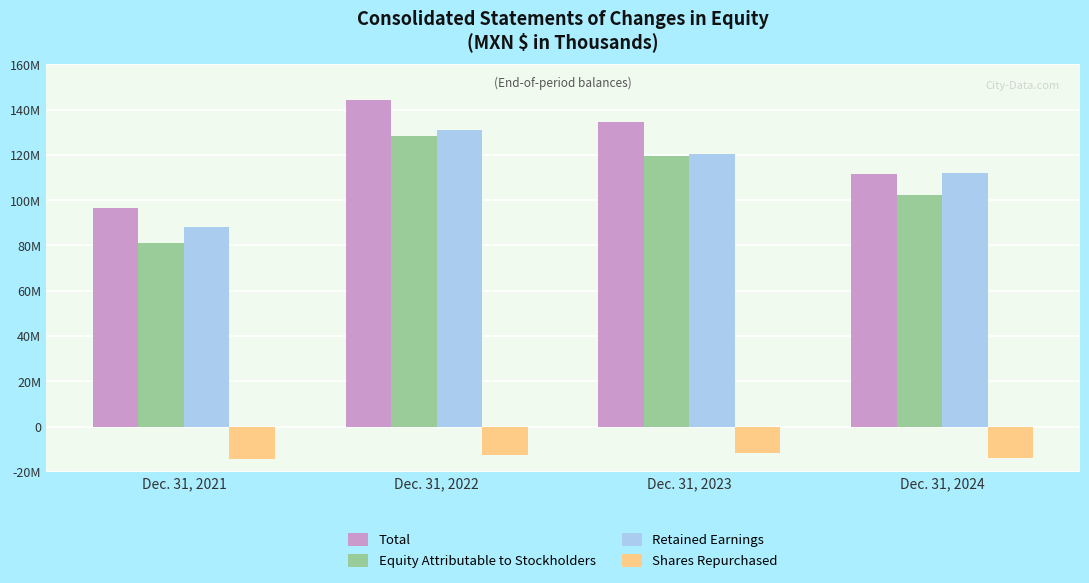

Which series has the largest total across all categories?

Total